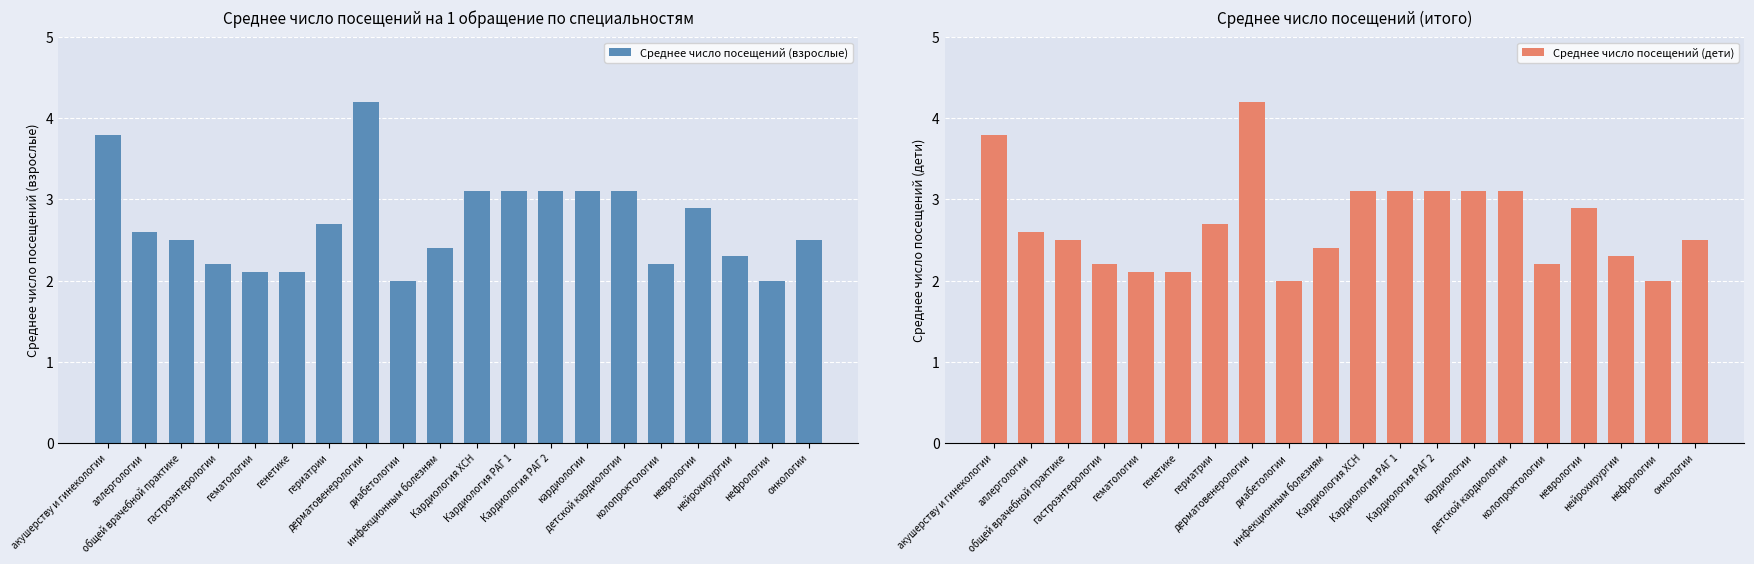

The value of Среднее число посещений (дети) at детской кардиологии is 3.1. True or false?

True